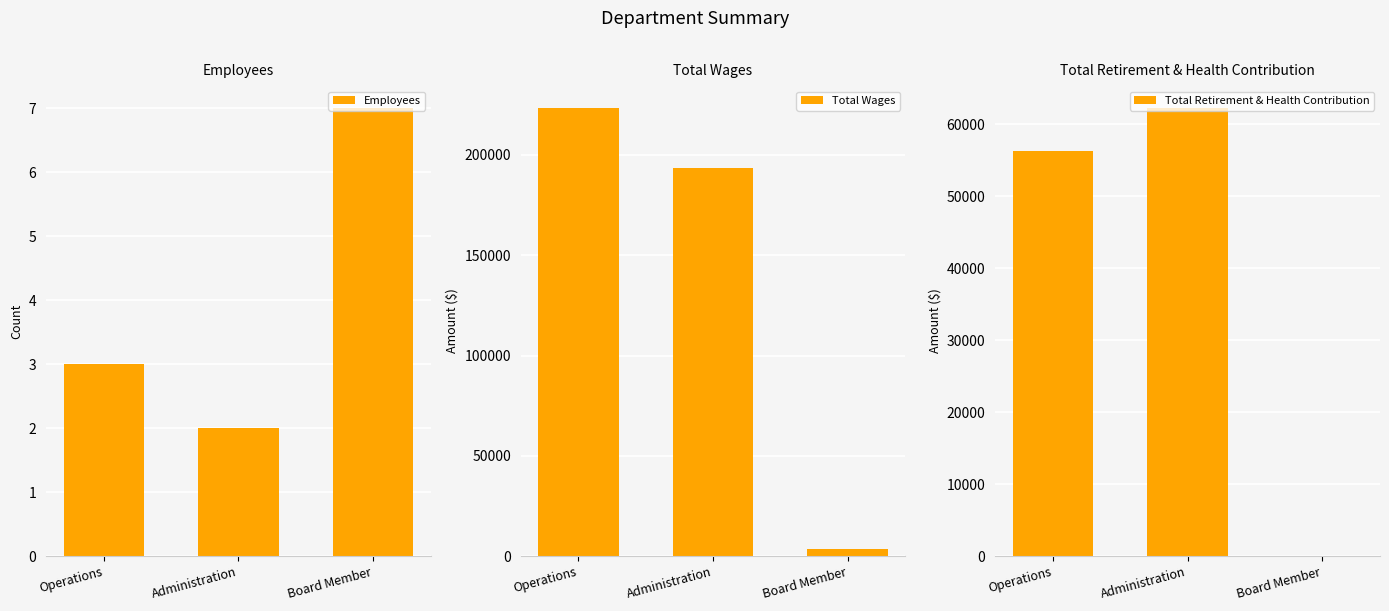

How many values in the Total Retirement & Health Contribution series exceed 56337?

1